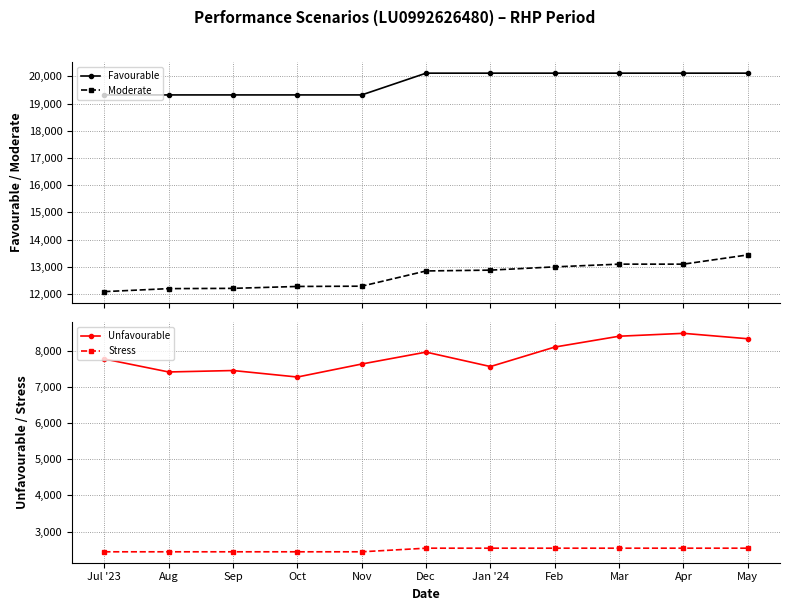

Which series changed the most between Nov and Apr?

Unfavourable